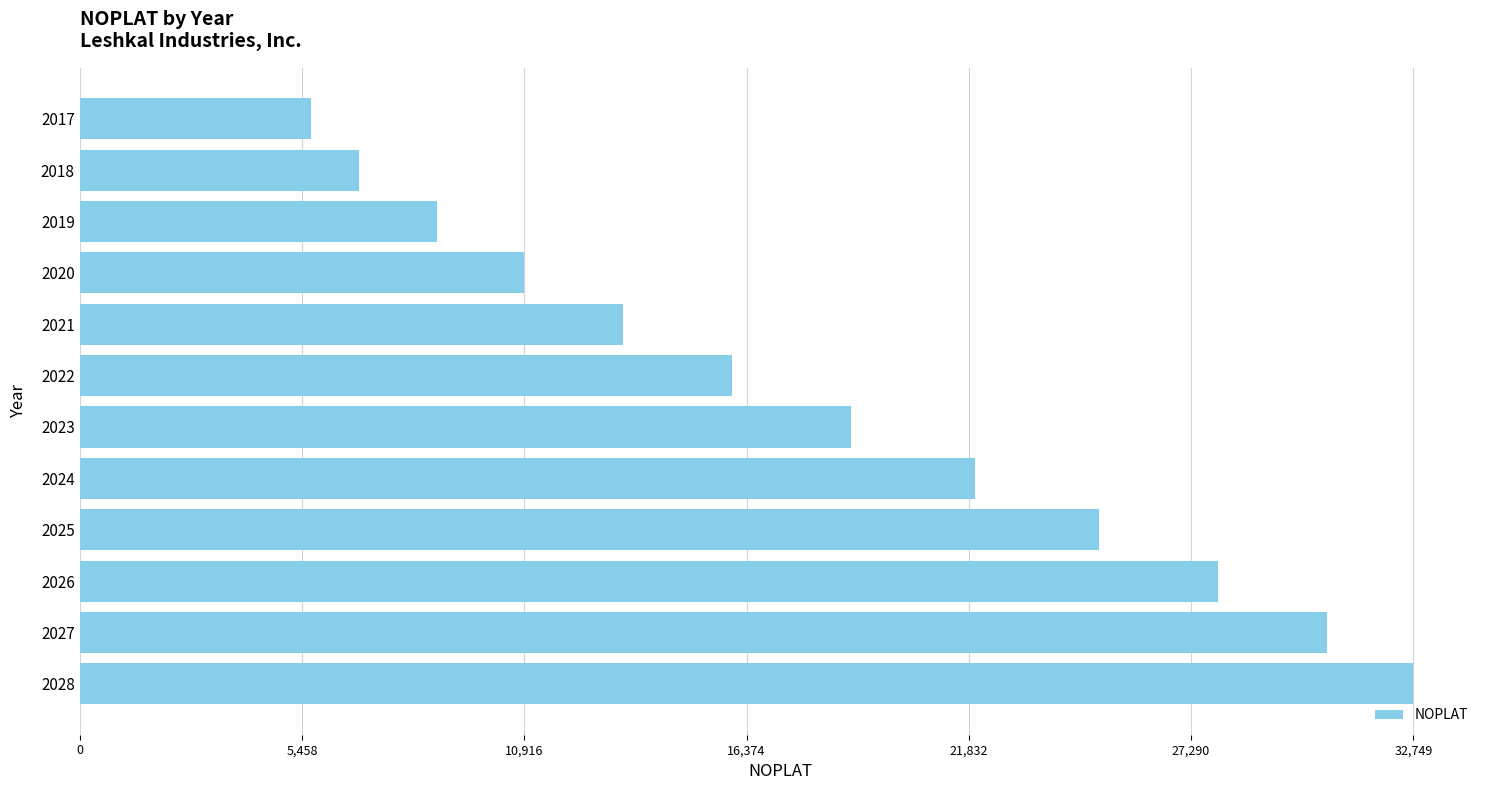

Is it true that the value at 2025 is 6108.6?

False